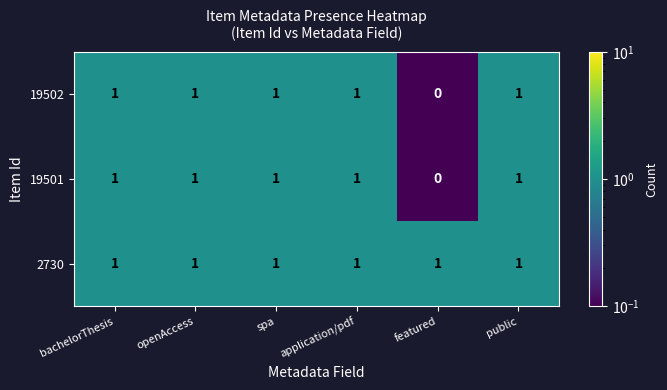

Reading right to left, what are all the values shown in this chart?

19502: public=1	featured=0	application/pdf=1	spa=1	openAccess=1	bachelorThesis=1
19501: public=1	featured=0	application/pdf=1	spa=1	openAccess=1	bachelorThesis=1
2730: public=1	featured=1	application/pdf=1	spa=1	openAccess=1	bachelorThesis=1